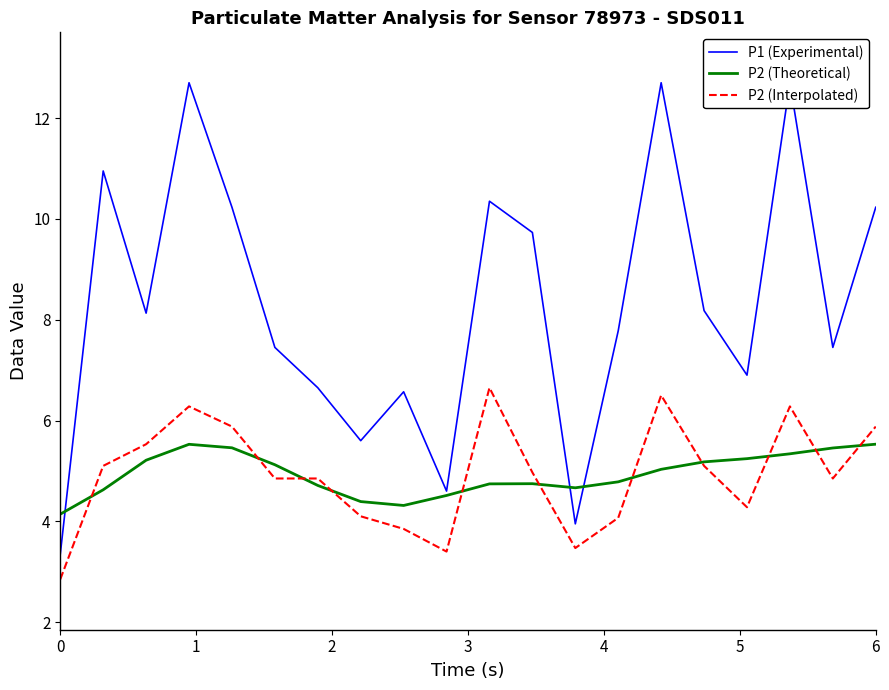

How many lines are shown in the chart?

3